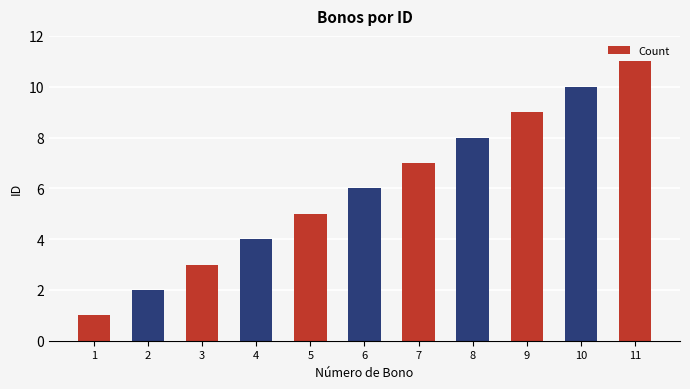

How many data points does each series have?

11